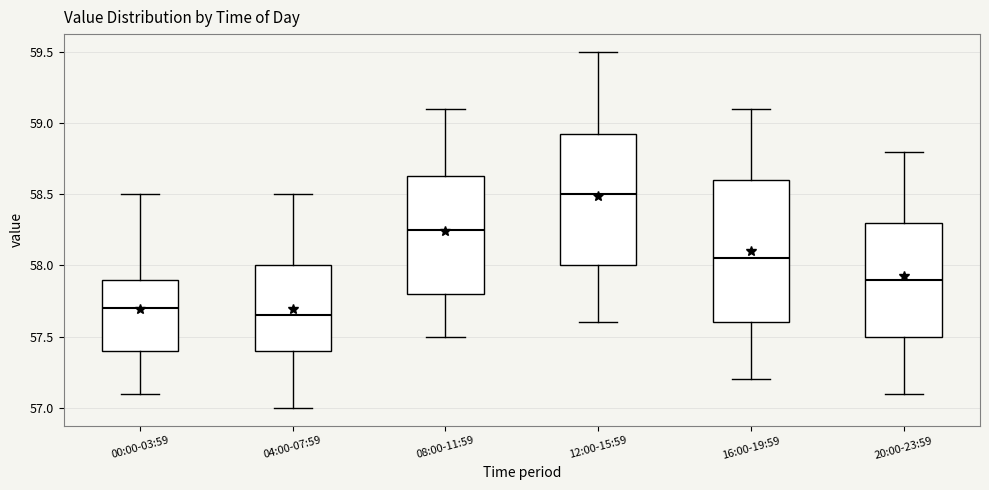

Comparing the boxes themselves (not the whiskers), which one is the tallest?

16:00-19:59